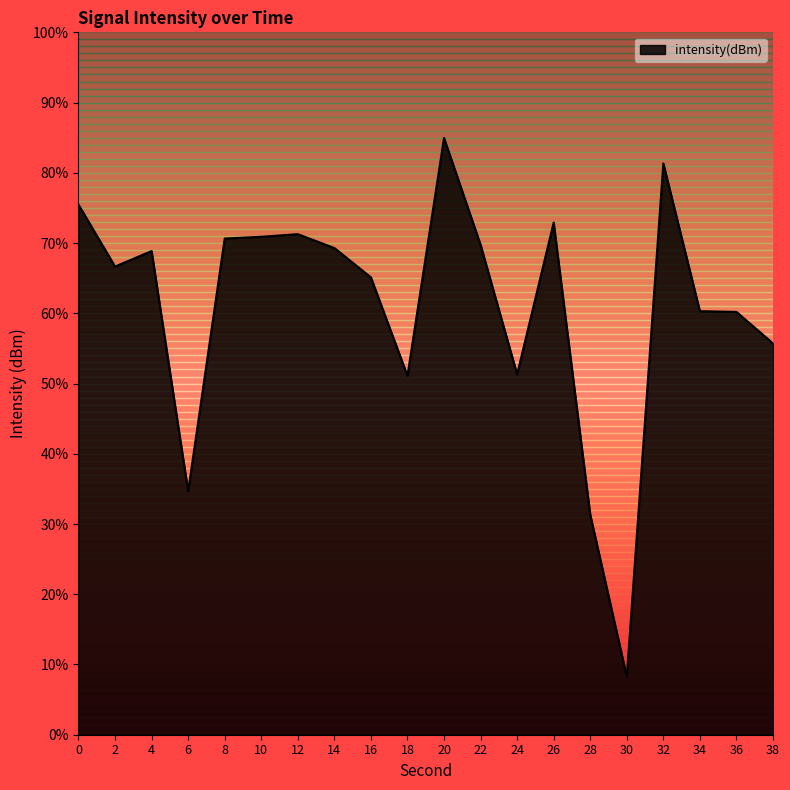

True or false: the data shows 135.9 at 32.

False